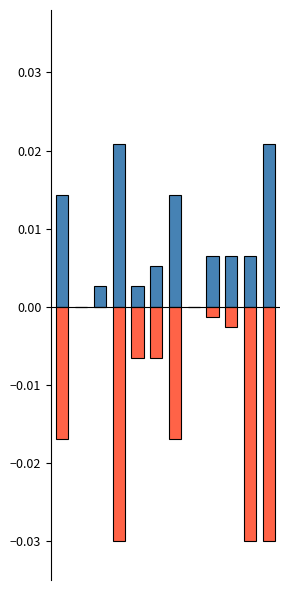

At which label is Жиры (−) closest to 0?

1